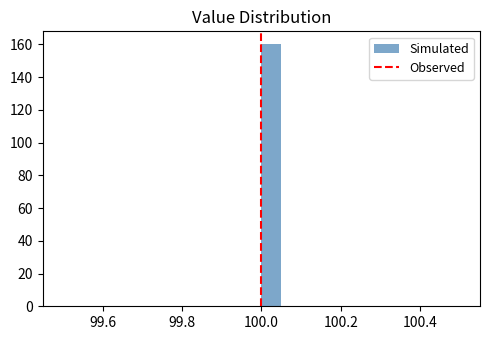

Around what value on the x-axis is the tallest bar? Give the approximate position of its centre, as read against the axis.

100.02